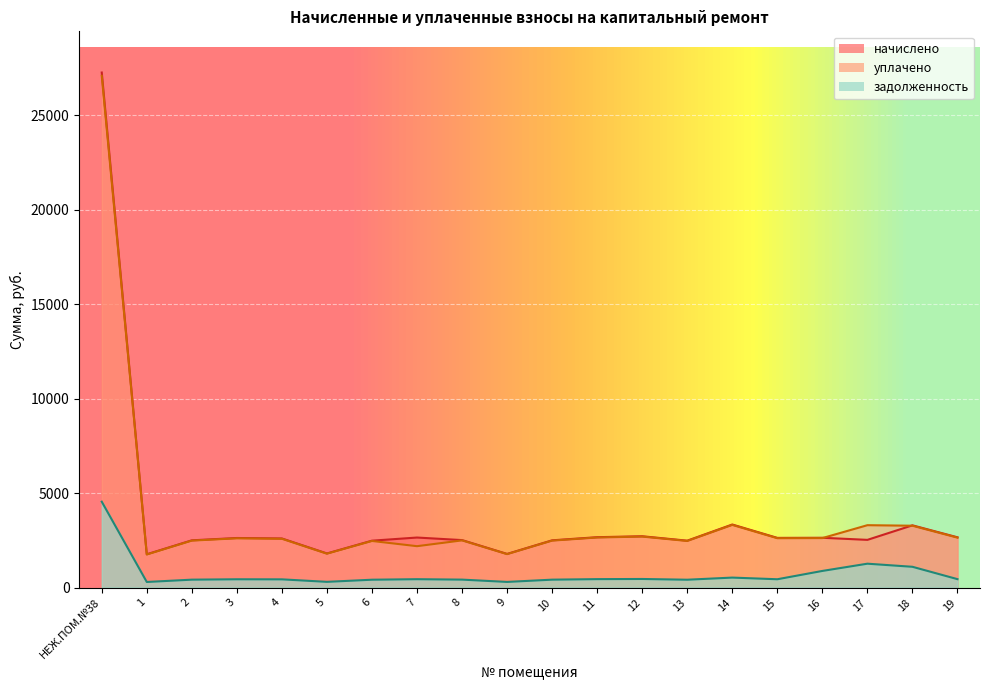

Is the value of уплачено at 1 greater than the value of задолженность at 4?

Yes